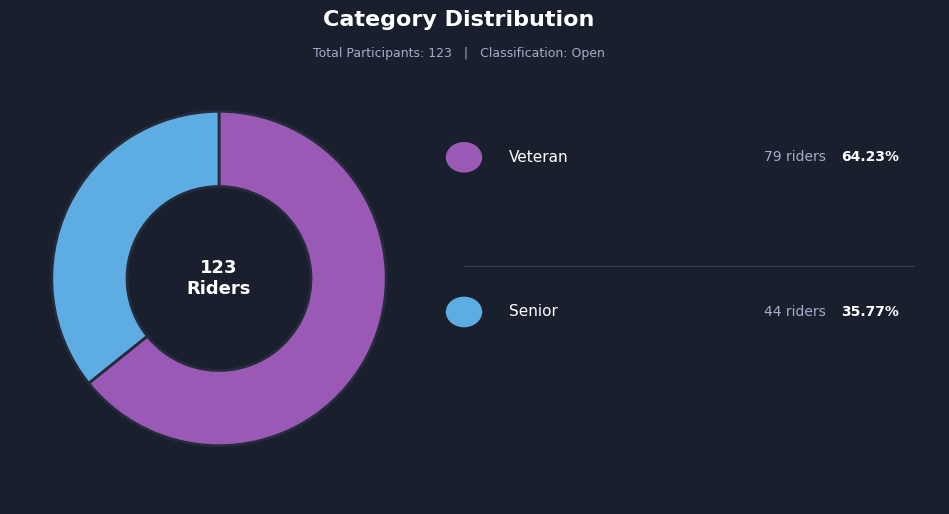

Is there any slice that represents more than half of the pie?

Yes